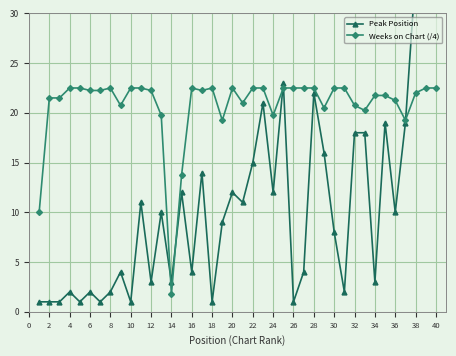

In Peak Position, how many points are higher than both neighbors (excluding endpoints)?

12